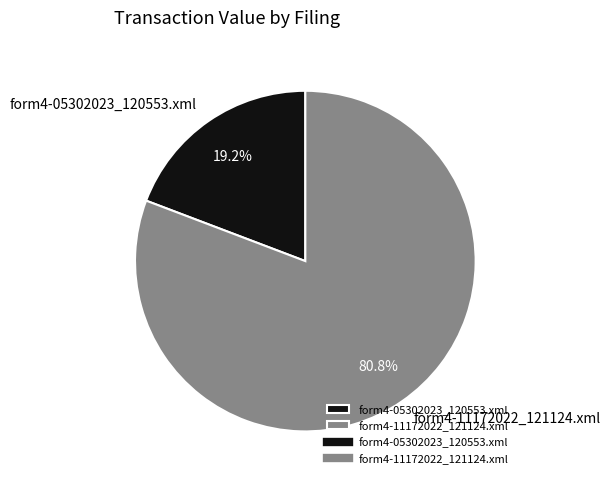

Is there a majority slice in this chart?

Yes